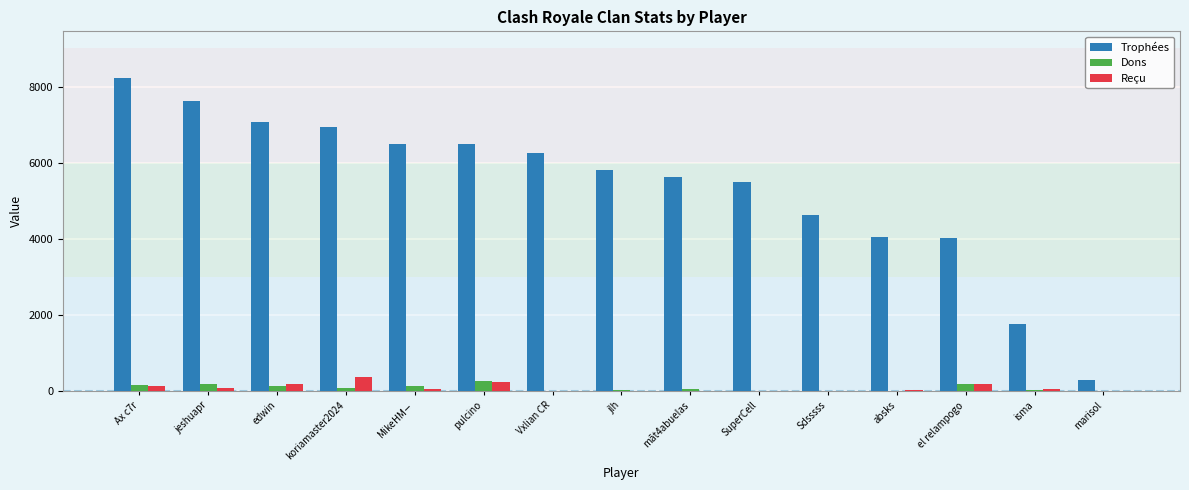

The Reçu series shows 0 at Sdsssss. True or false?

True